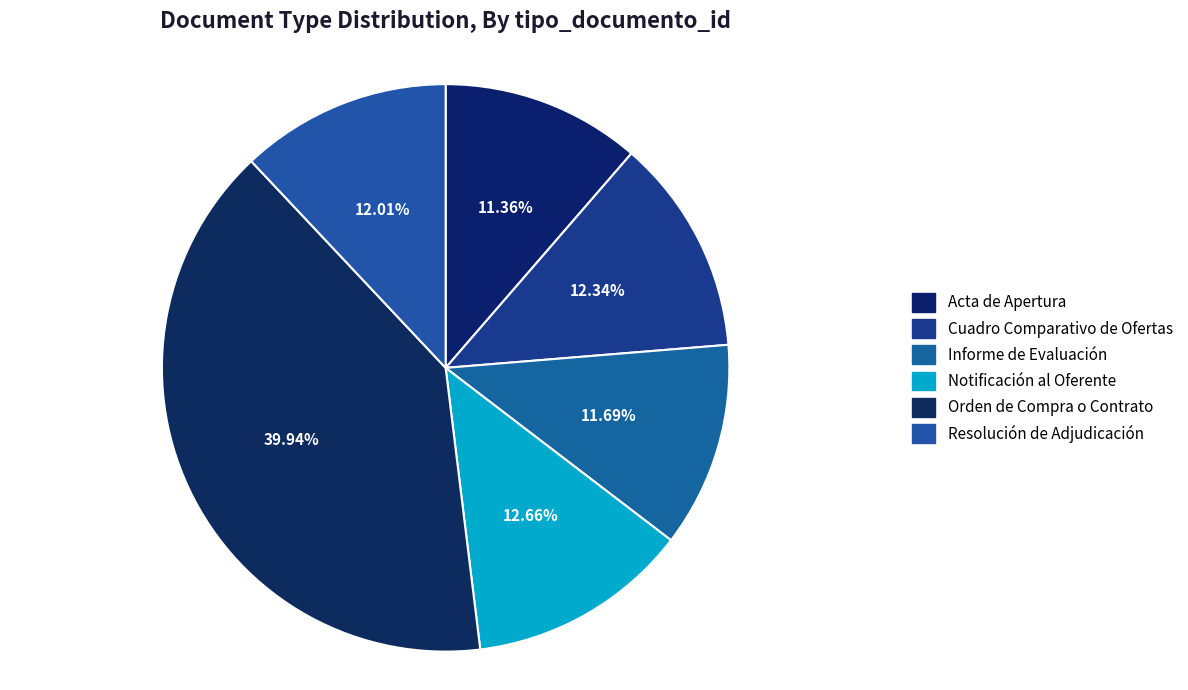

Count the number of slices in the pie.

6